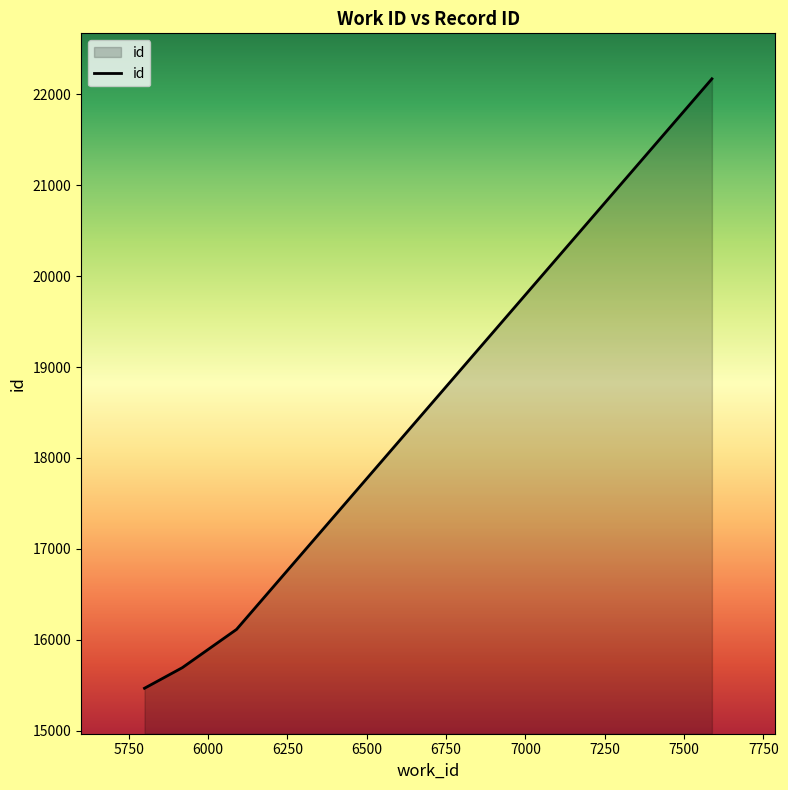

What is the maximum value shown in the chart?

22169